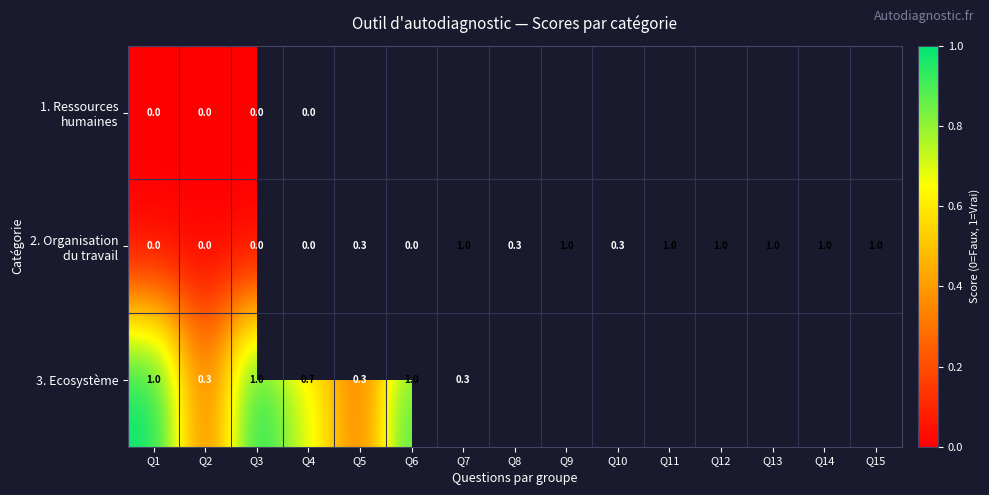

How many categories are shown in the chart?

15